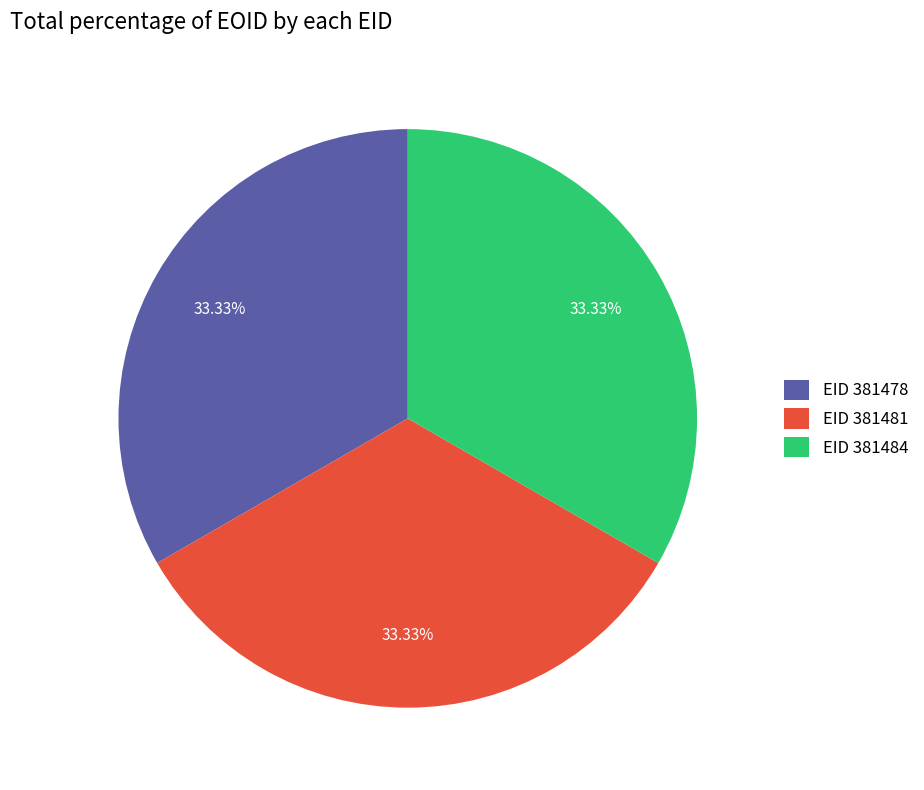

Approximately how many times larger is the value at EID 381481 compared to EID 381484?

1.0